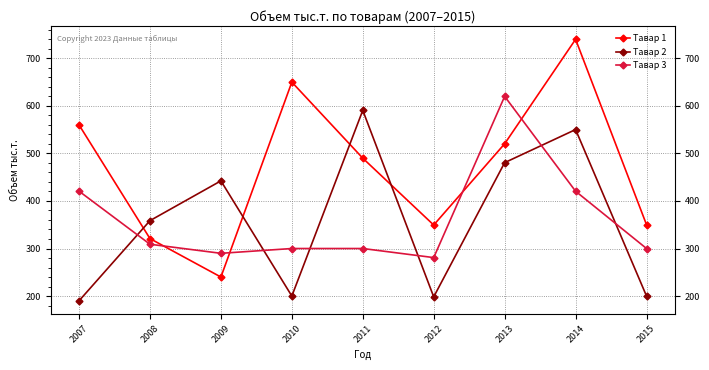

At how many categories does at least one series exceed 388?

6